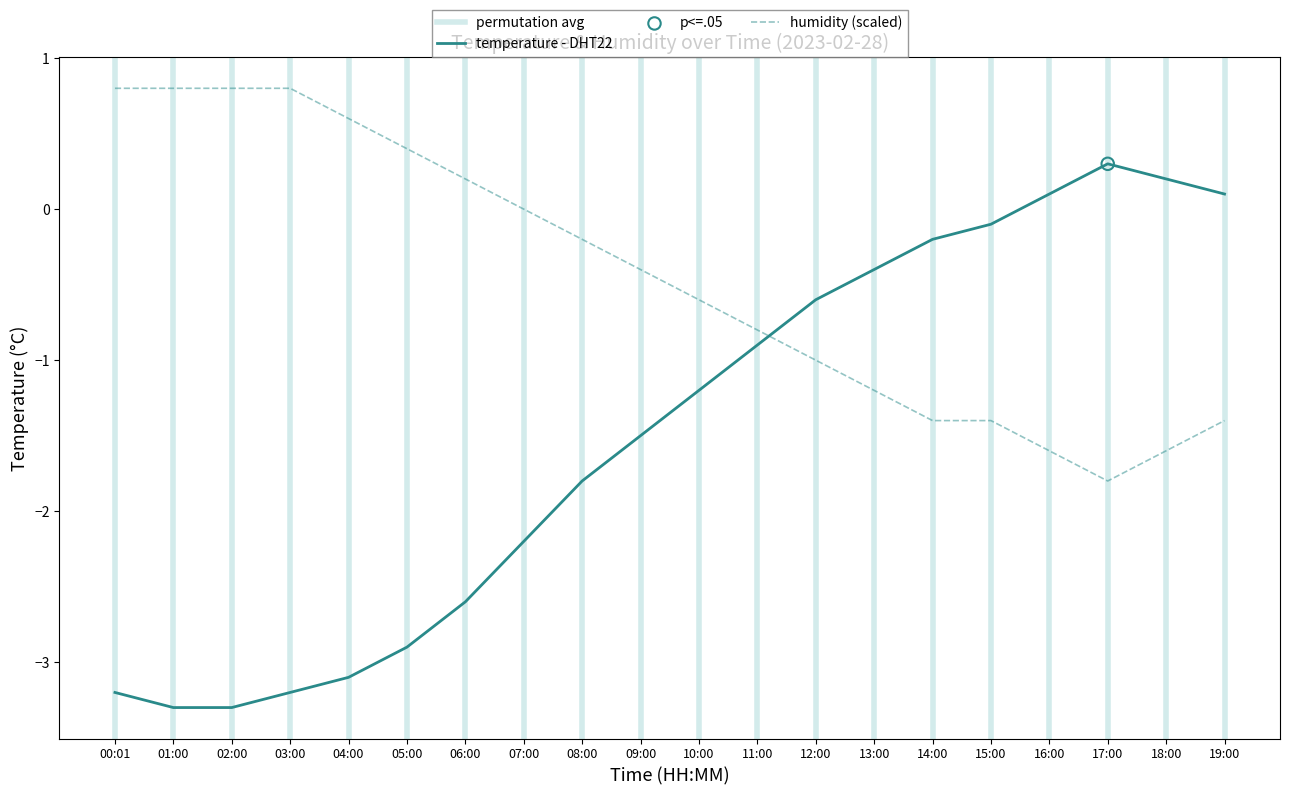

What is the total value across all series at 03:00?

-2.4